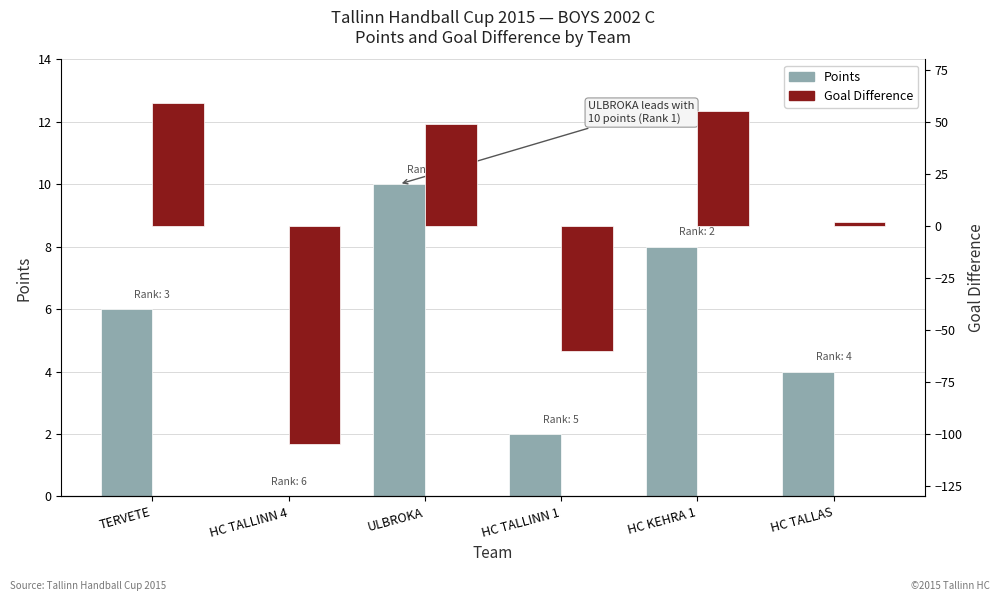

Where is Goal Difference nearest to the value -23?

HC TALLAS